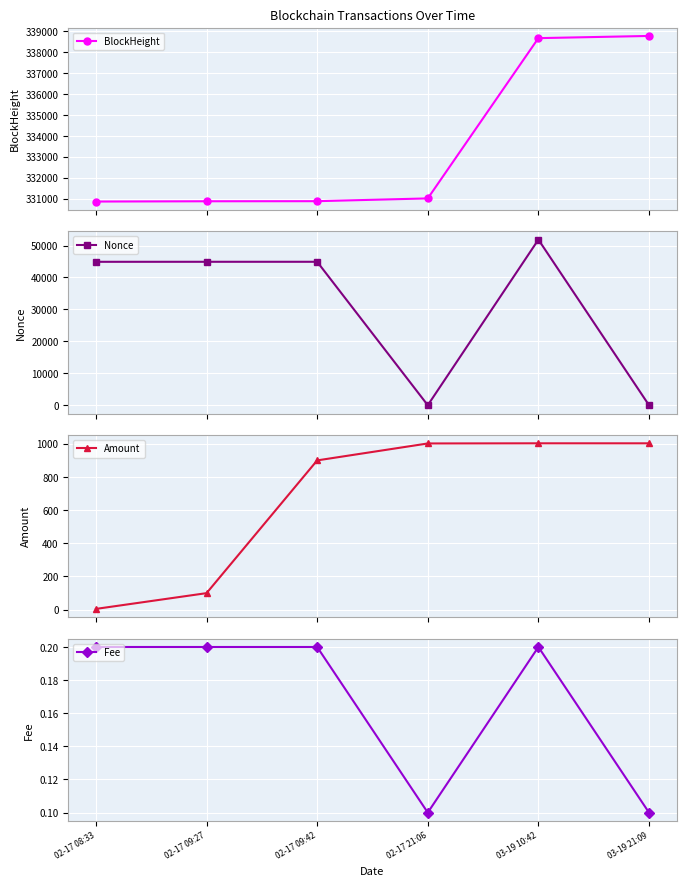

Read the Nonce value at 03-19 10:42.

51849.0